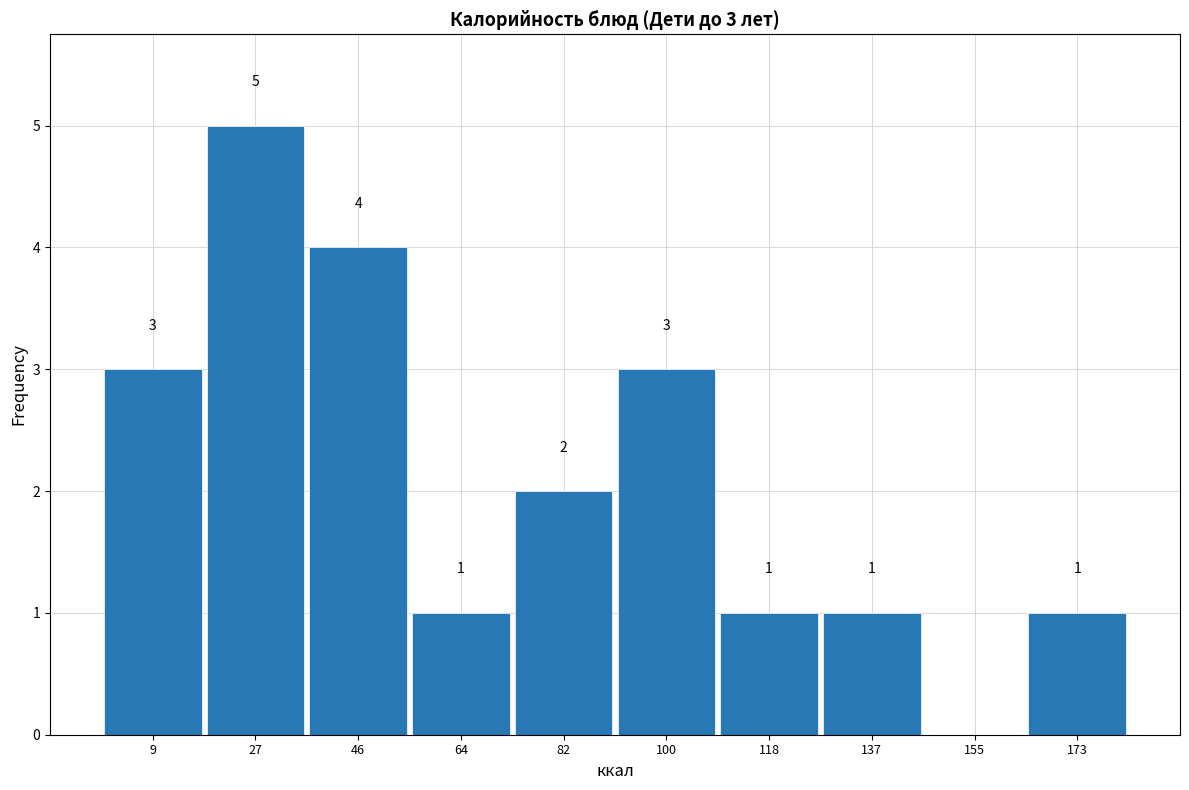

Which range on the x-axis has the tallest bar?

18 to 36